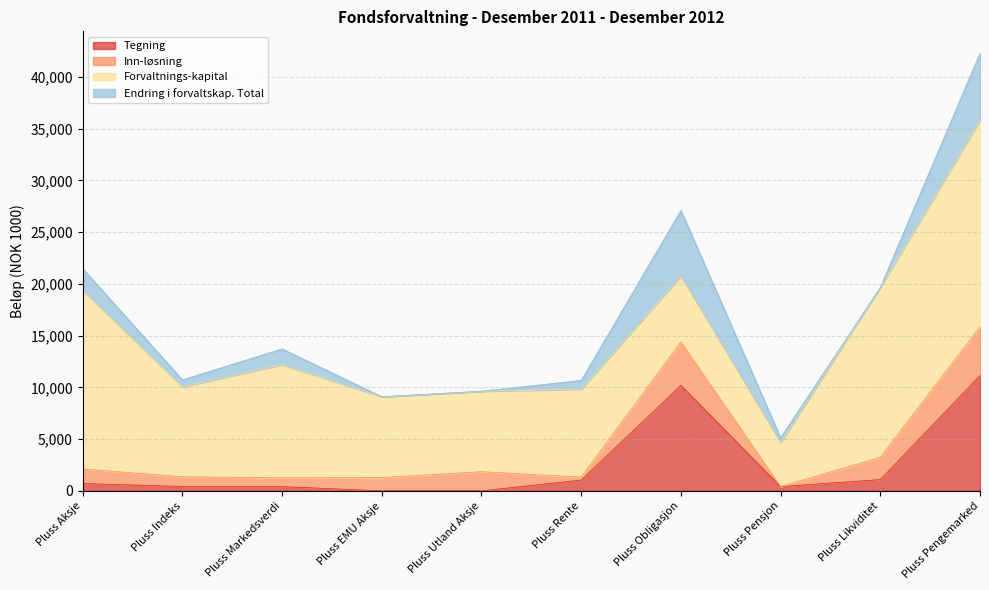

What is the difference between the maximum and second lowest values in the Tegning series?

11142